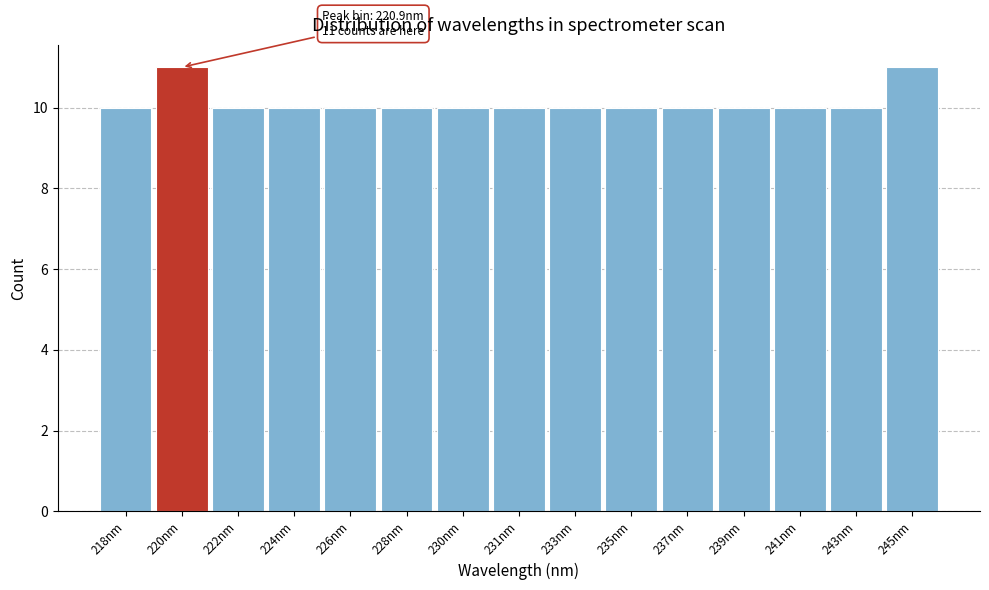

Reading left to right, list all the values displayed in this chart.

10	11	10	10	10	10	10	10	10	10	10	10	10	10	11